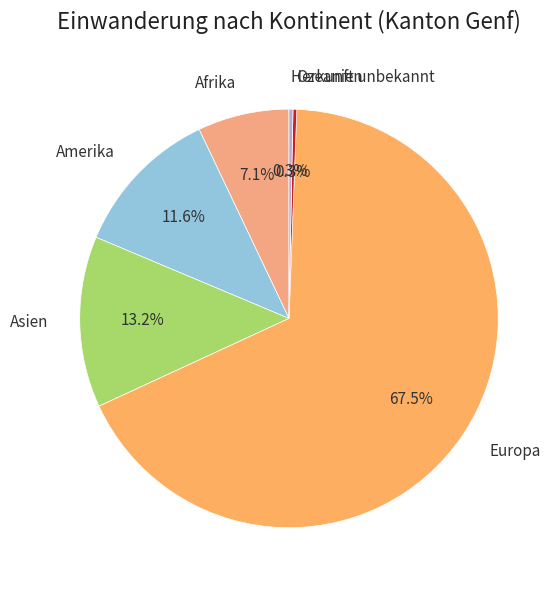

What is the largest slice in the pie chart?

Europa